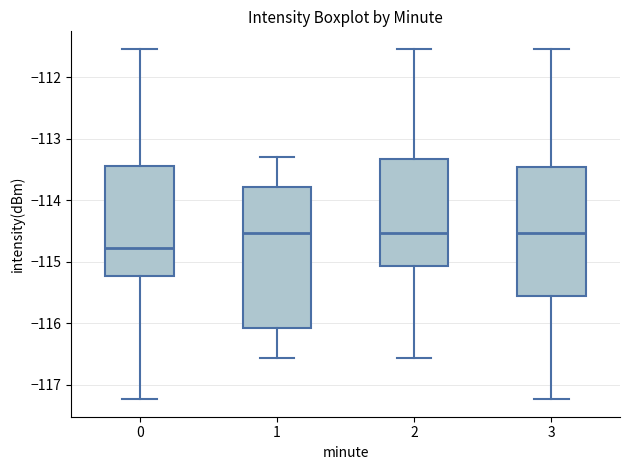

Where does the upper whisker of the box at x = 0 end on the y-axis? The values are not printed on the chart, so give them approximately, as read against the axis.

-111.5